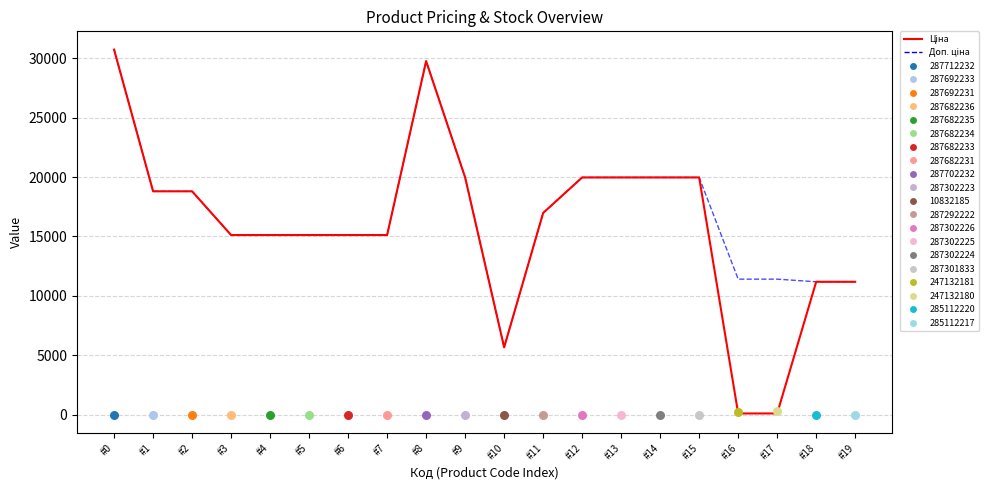

At how many categories does at least one series exceed 16904?

10